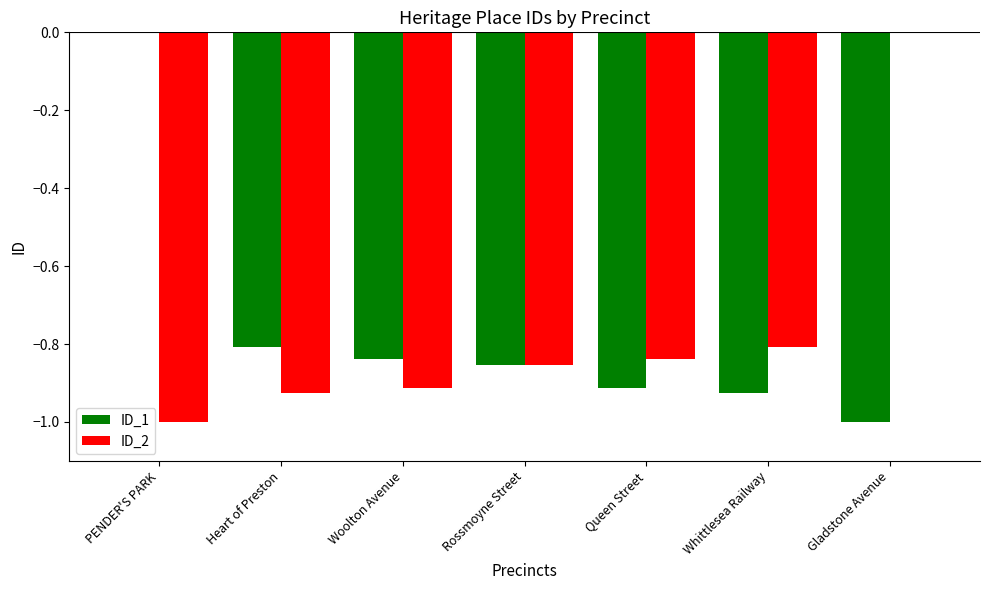

What is the sum of all ID_1 values?

-5.3